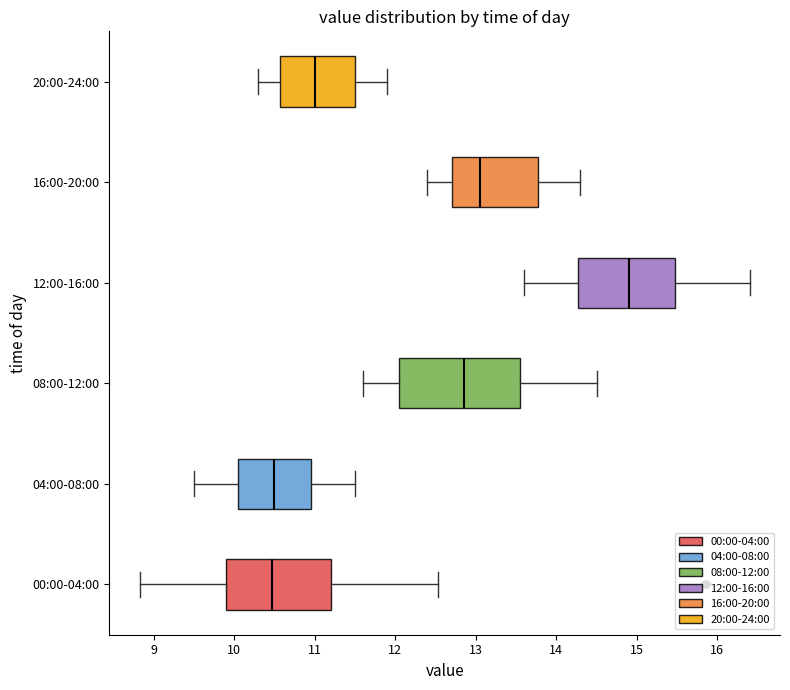

Comparing the boxes themselves (not the whiskers), which one is the widest?

08:00-12:00